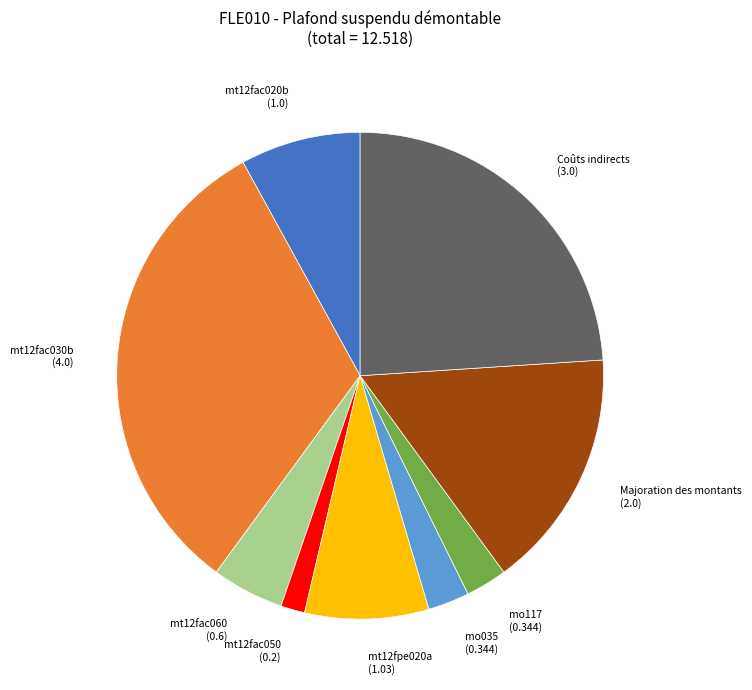

Does mt12fac020b account for over 50% of the chart?

No